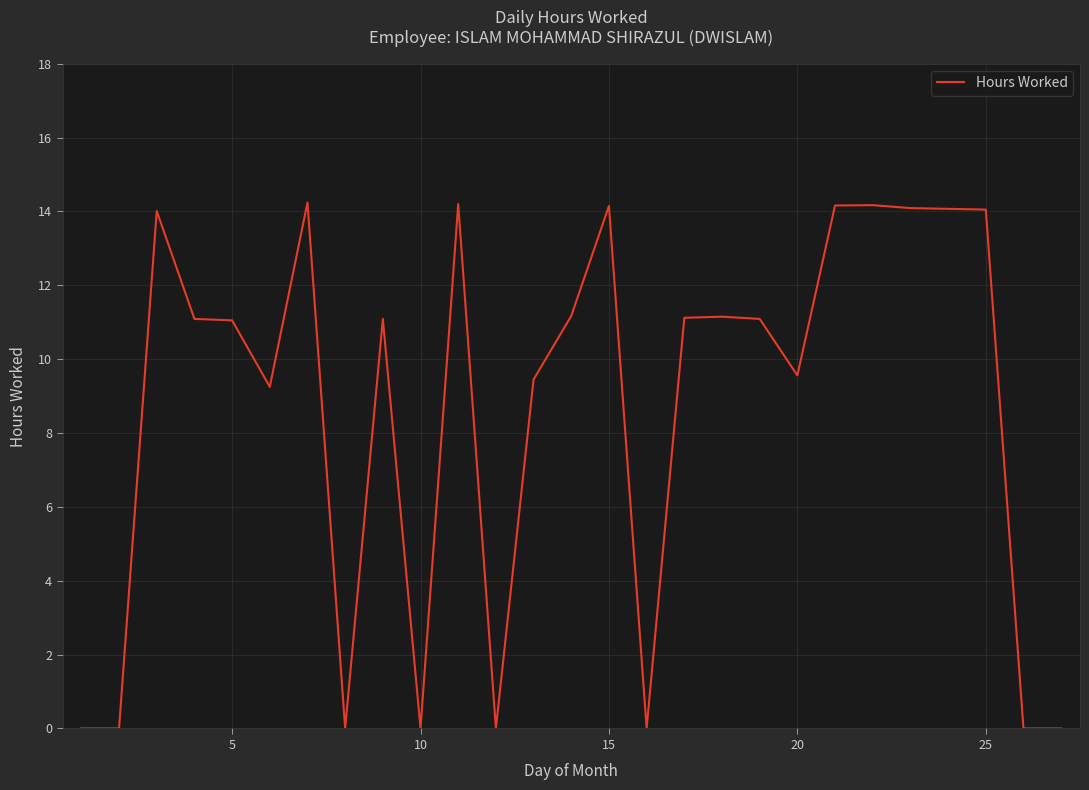

What is the greatest value displayed?

14.2